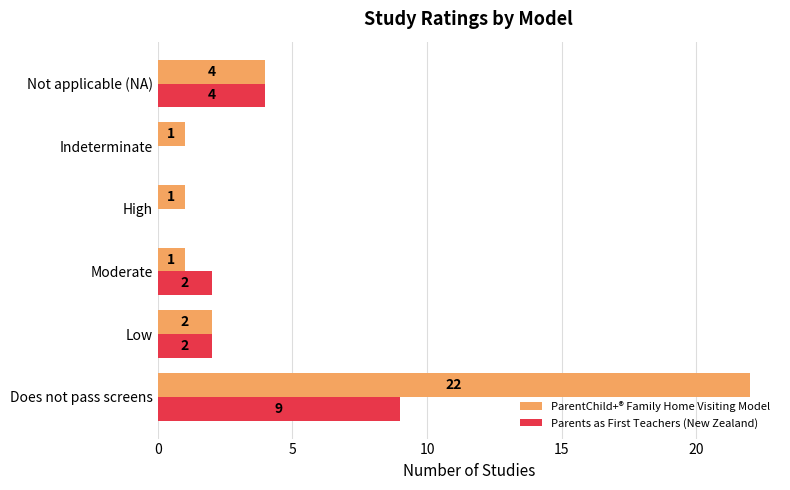

At which label is Parents as First Teachers (New Zealand) closest to 4?

Not applicable (NA)